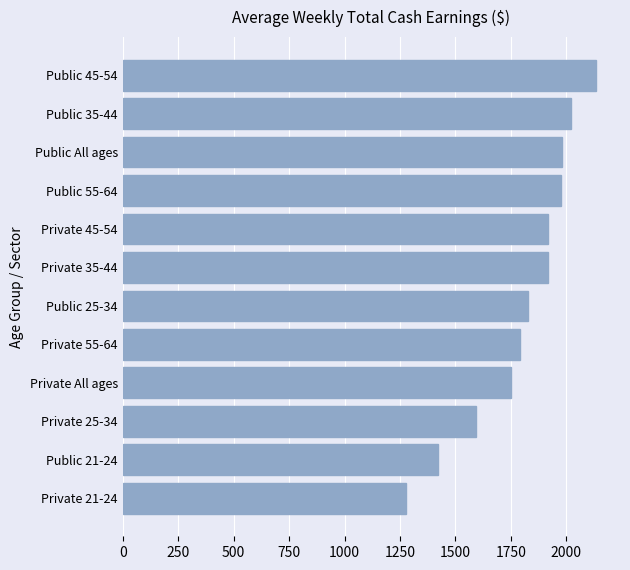

Approximately how many times larger is the value at Private 55-64 compared to Public 25-34?

1.0